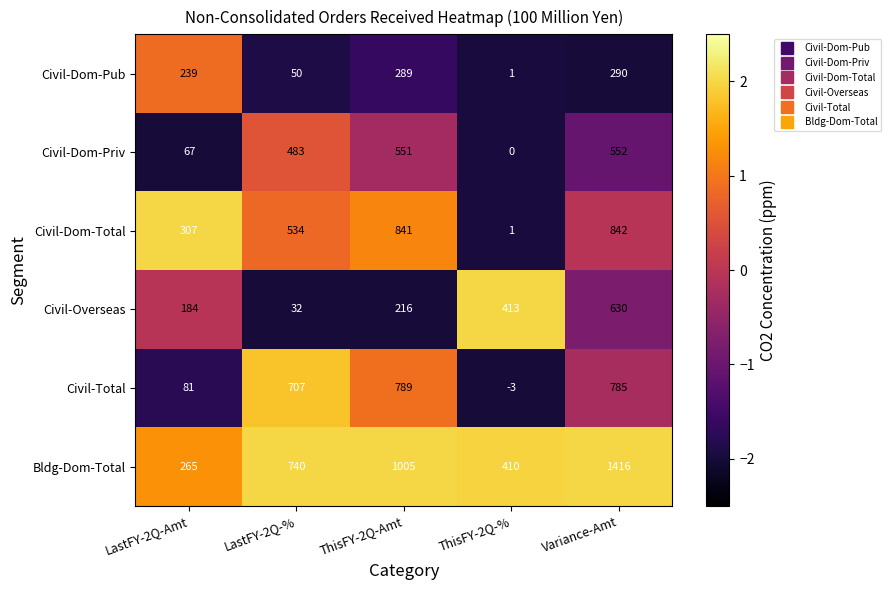

How many values in the Bldg-Dom-Total series are below 740?

2